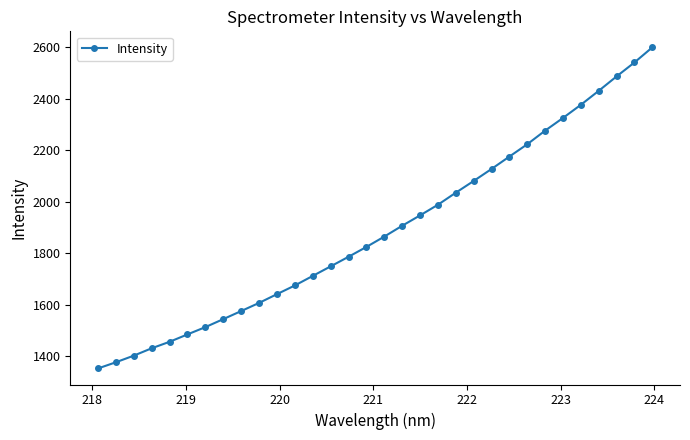

What is the greatest value displayed?

2598.3